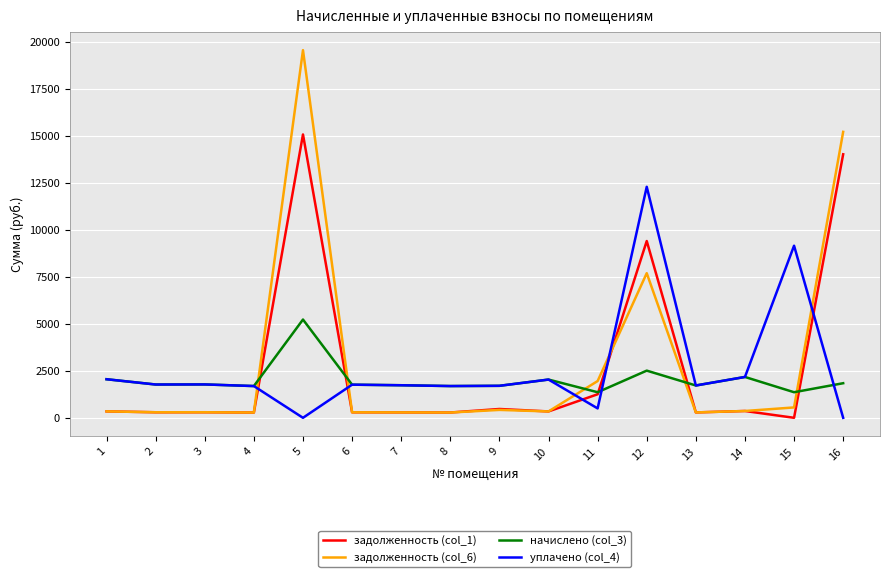

True or false: уплачено (col_4) has a value of 1702.1 at 9.

True